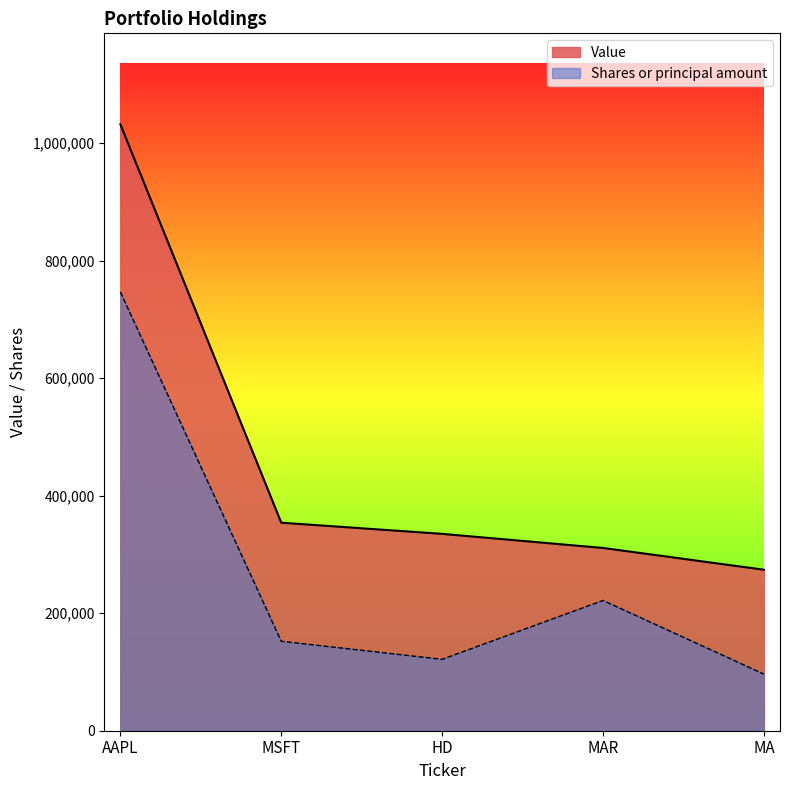

What position from the right is MAR?

2